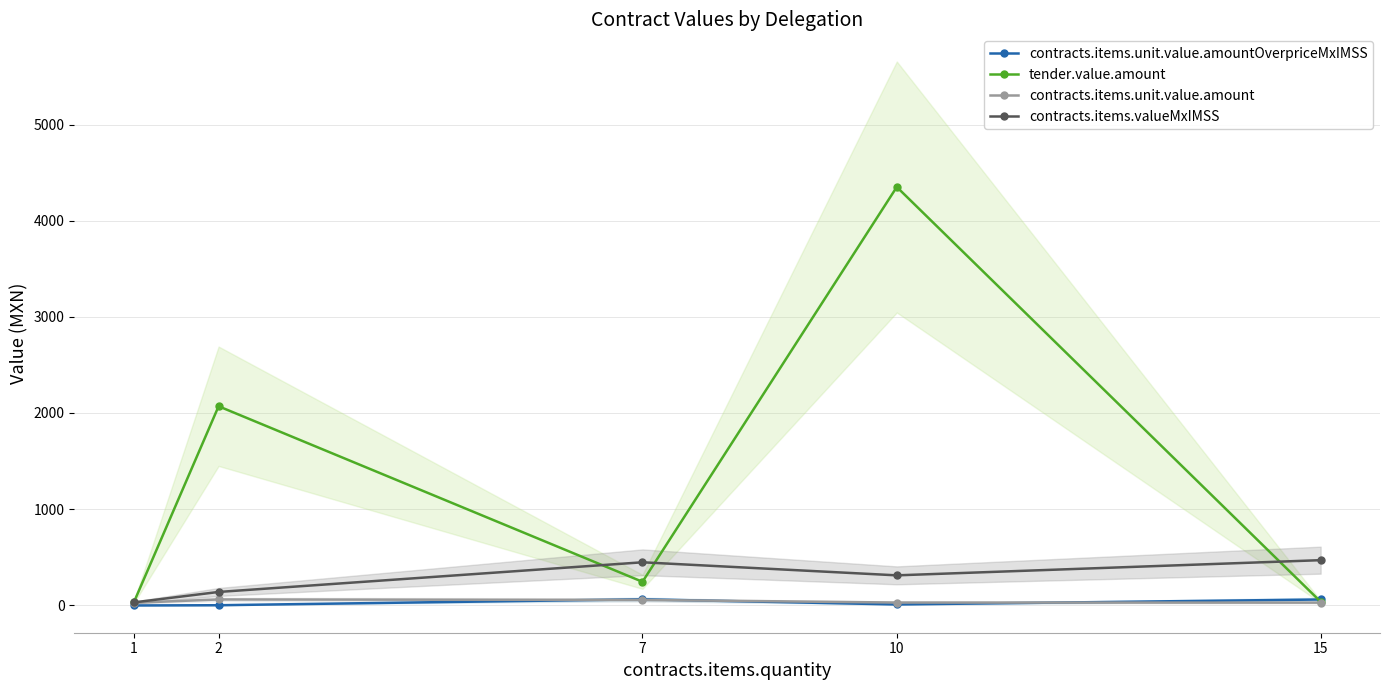

How many lines are shown in the chart?

4